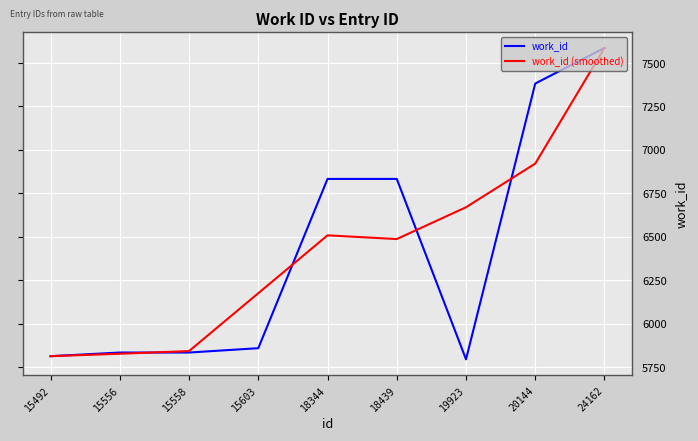

What is the highest value of the work_id (smoothed) series?

7587.0